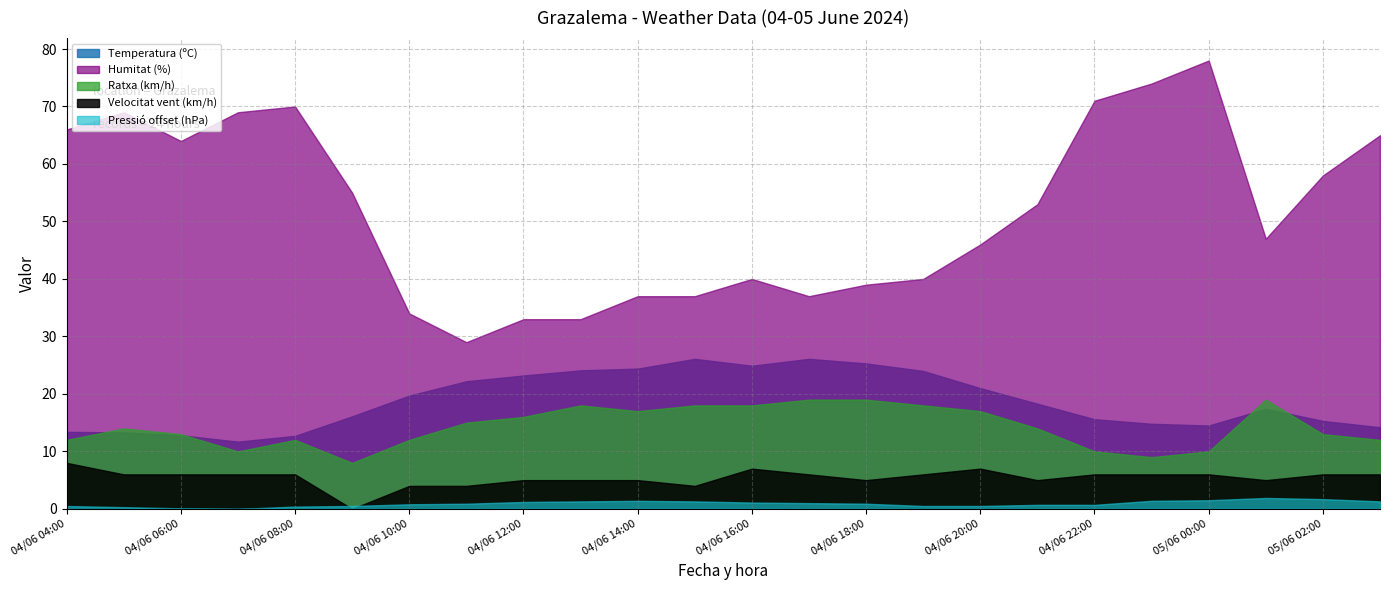

What is the average value of the Temperatura (ºC) series?

18.8